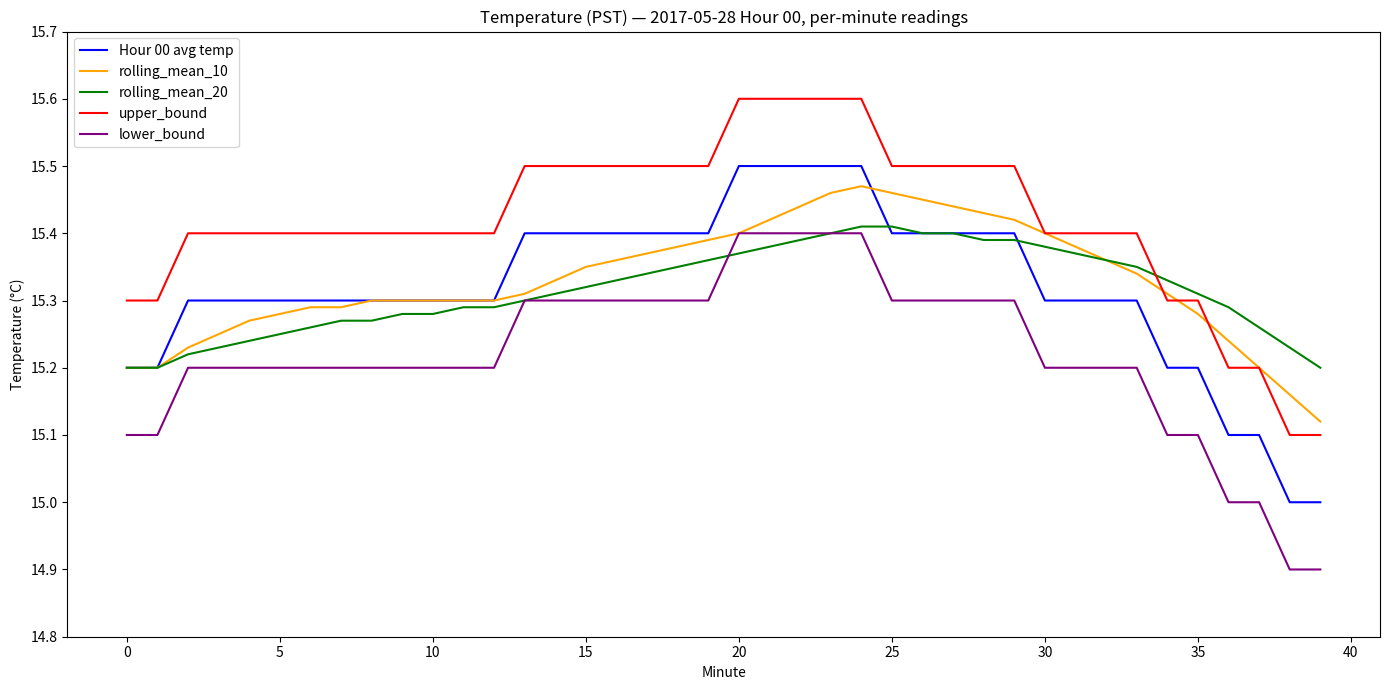

Which series has the largest total across all categories?

upper_bound